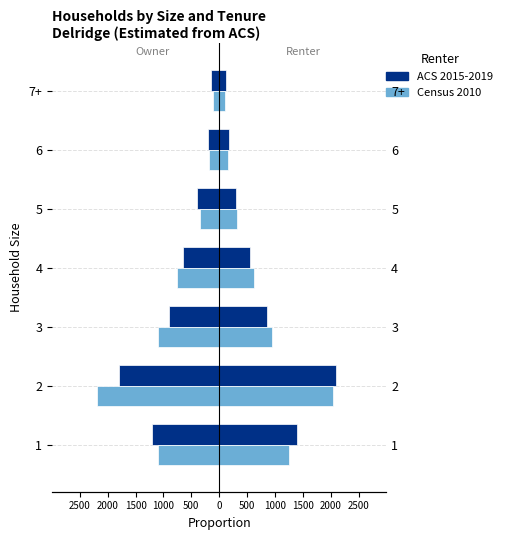

What is the average value of the Census 2010 series?

-829